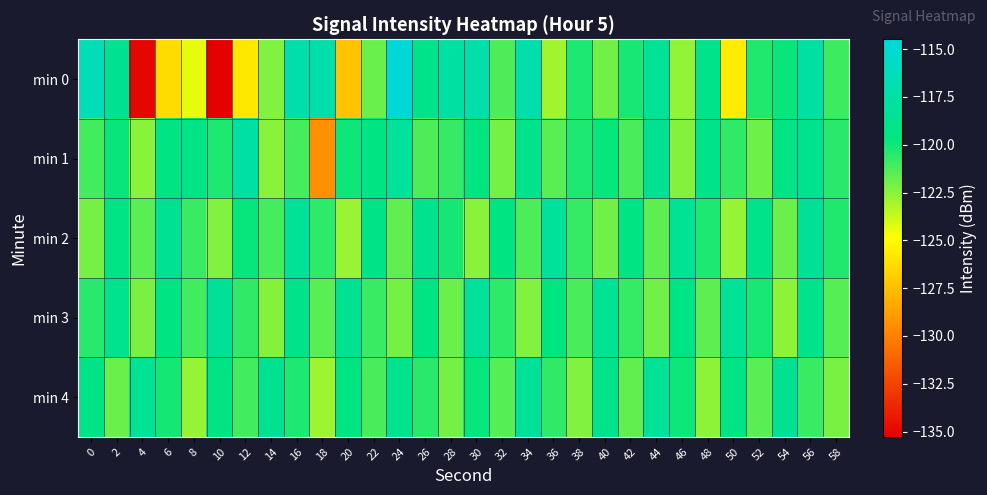

Which label corresponds to the smallest value in the chart?

10